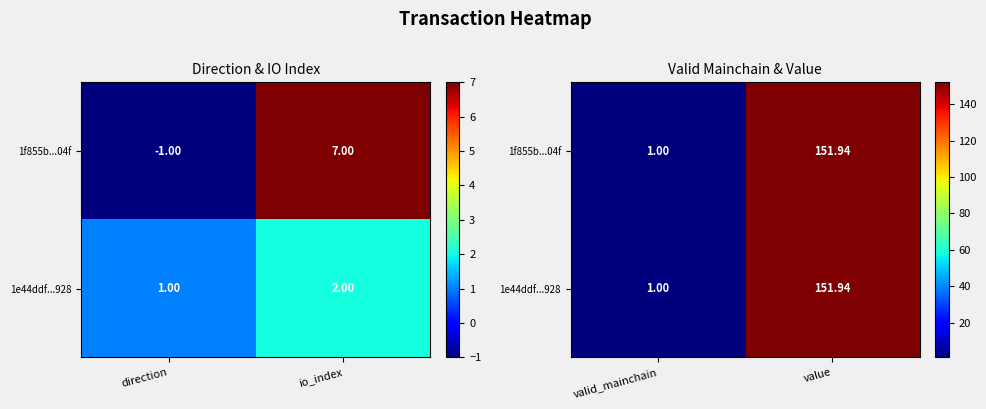

How many series are shown in this chart?

2